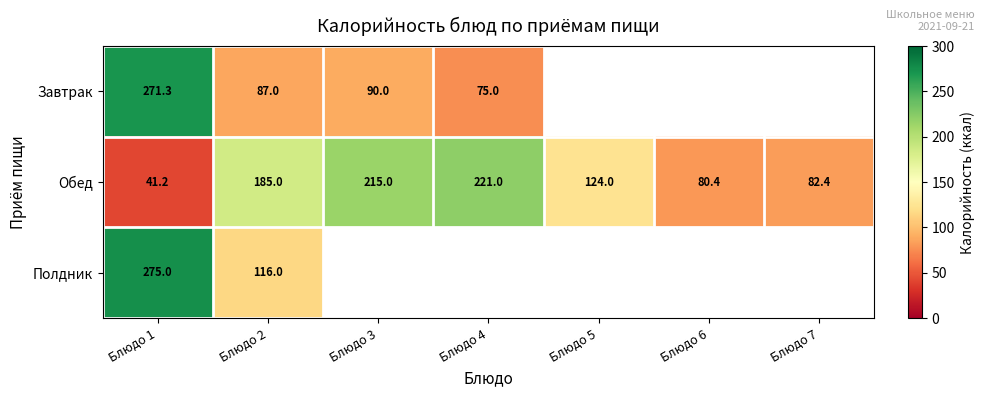

How many data points in Обед are less than 124?

3